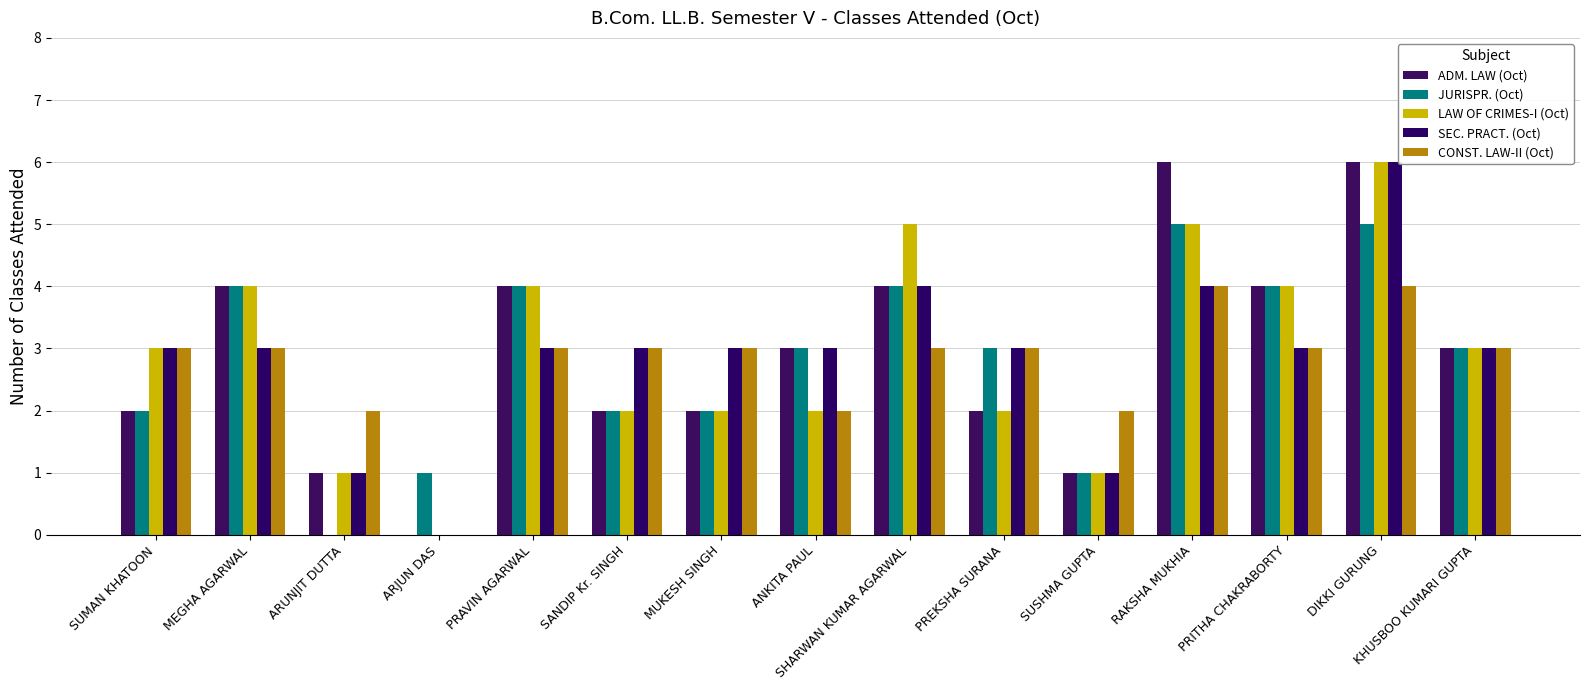

Reading left to right, what are all the values shown in this chart?

ADM. LAW (Oct): SUMAN KHATOON=2	MEGHA AGARWAL=4	ARUNJIT DUTTA=1	ARJUN DAS=0	PRAVIN AGARWAL=4	SANDIP Kr. SINGH=2	MUKESH SINGH=2	ANKITA PAUL=3	SHARWAN KUMAR AGARWAL=4	PREKSHA SURANA=2	SUSHMA GUPTA=1	RAKSHA MUKHIA=6	PRITHA CHAKRABORTY=4	DIKKI GURUNG=6	KHUSBOO KUMARI GUPTA=3
JURISPR. (Oct): SUMAN KHATOON=2	MEGHA AGARWAL=4	ARUNJIT DUTTA=0	ARJUN DAS=1	PRAVIN AGARWAL=4	SANDIP Kr. SINGH=2	MUKESH SINGH=2	ANKITA PAUL=3	SHARWAN KUMAR AGARWAL=4	PREKSHA SURANA=3	SUSHMA GUPTA=1	RAKSHA MUKHIA=5	PRITHA CHAKRABORTY=4	DIKKI GURUNG=5	KHUSBOO KUMARI GUPTA=3
LAW OF CRIMES-I (Oct): SUMAN KHATOON=3	MEGHA AGARWAL=4	ARUNJIT DUTTA=1	ARJUN DAS=0	PRAVIN AGARWAL=4	SANDIP Kr. SINGH=2	MUKESH SINGH=2	ANKITA PAUL=2	SHARWAN KUMAR AGARWAL=5	PREKSHA SURANA=2	SUSHMA GUPTA=1	RAKSHA MUKHIA=5	PRITHA CHAKRABORTY=4	DIKKI GURUNG=6	KHUSBOO KUMARI GUPTA=3
SEC. PRACT. (Oct): SUMAN KHATOON=3	MEGHA AGARWAL=3	ARUNJIT DUTTA=1	ARJUN DAS=0	PRAVIN AGARWAL=3	SANDIP Kr. SINGH=3	MUKESH SINGH=3	ANKITA PAUL=3	SHARWAN KUMAR AGARWAL=4	PREKSHA SURANA=3	SUSHMA GUPTA=1	RAKSHA MUKHIA=4	PRITHA CHAKRABORTY=3	DIKKI GURUNG=6	KHUSBOO KUMARI GUPTA=3
CONST. LAW-II (Oct): SUMAN KHATOON=3	MEGHA AGARWAL=3	ARUNJIT DUTTA=2	ARJUN DAS=0	PRAVIN AGARWAL=3	SANDIP Kr. SINGH=3	MUKESH SINGH=3	ANKITA PAUL=2	SHARWAN KUMAR AGARWAL=3	PREKSHA SURANA=3	SUSHMA GUPTA=2	RAKSHA MUKHIA=4	PRITHA CHAKRABORTY=3	DIKKI GURUNG=4	KHUSBOO KUMARI GUPTA=3